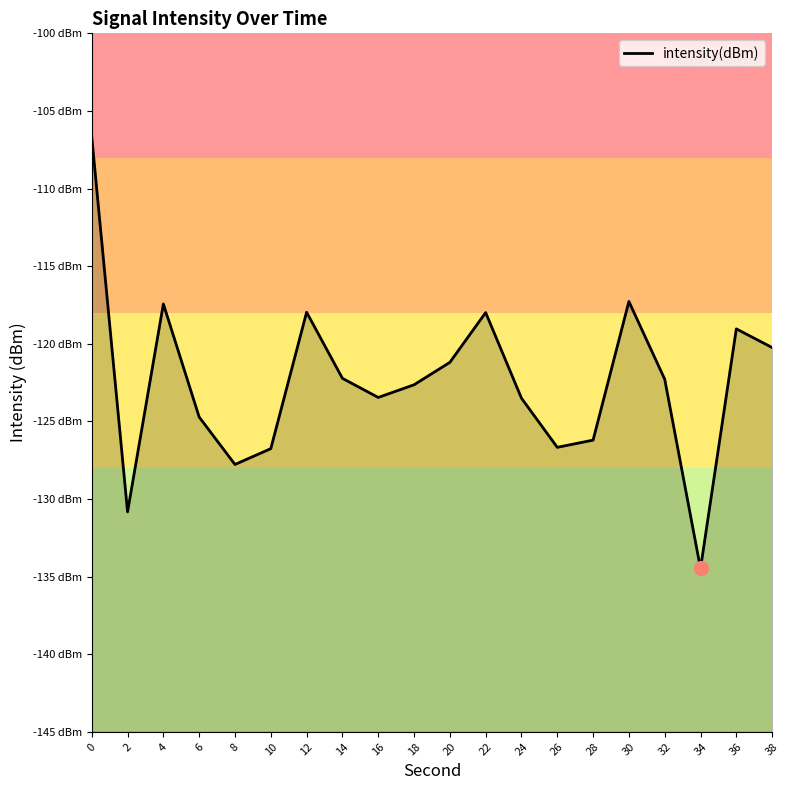

What is the change in value from 10 to 18?

+4.1